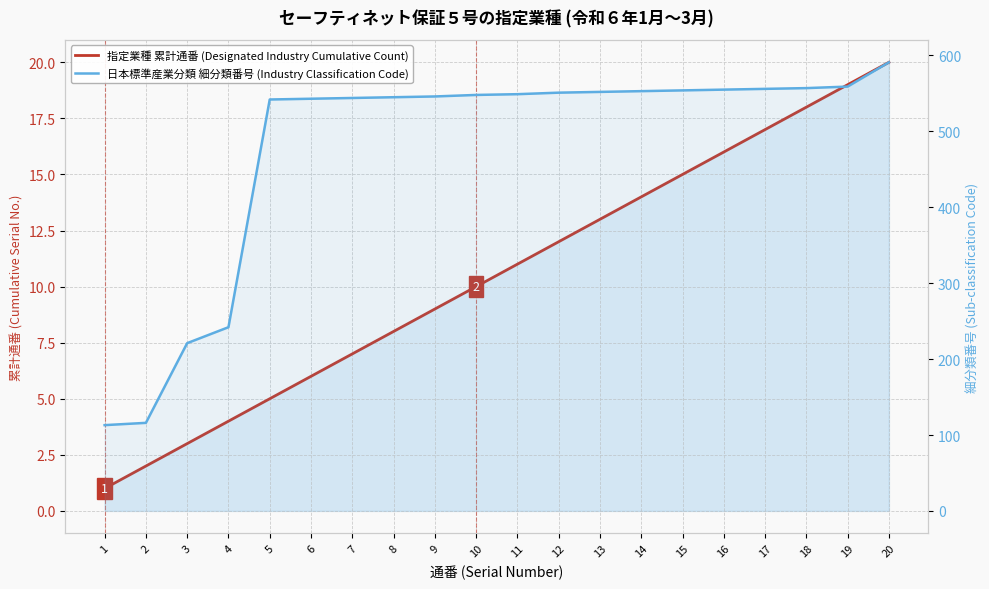

At which category is the sum across all series the highest?

20